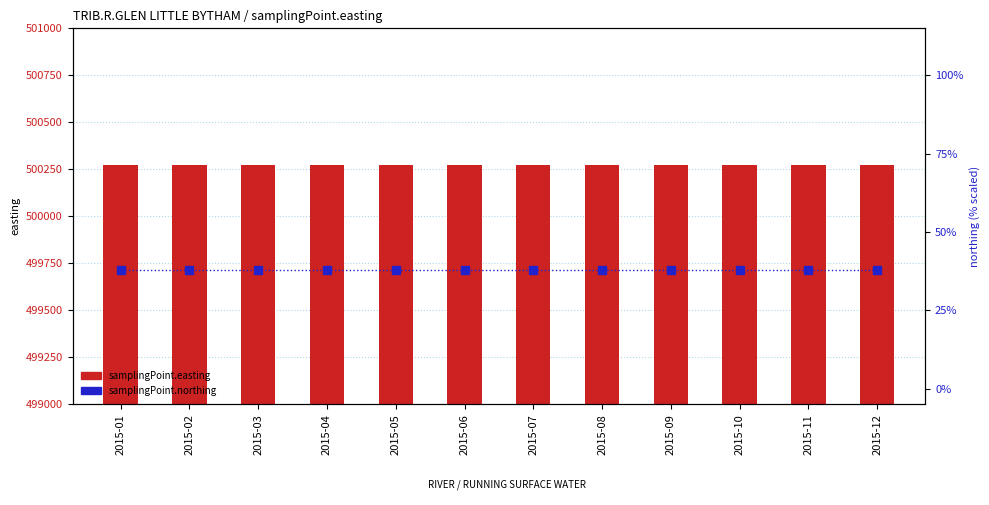

What is the sum of the samplingPoint.easting values at 2015-06 and 2015-01?

1000548.0